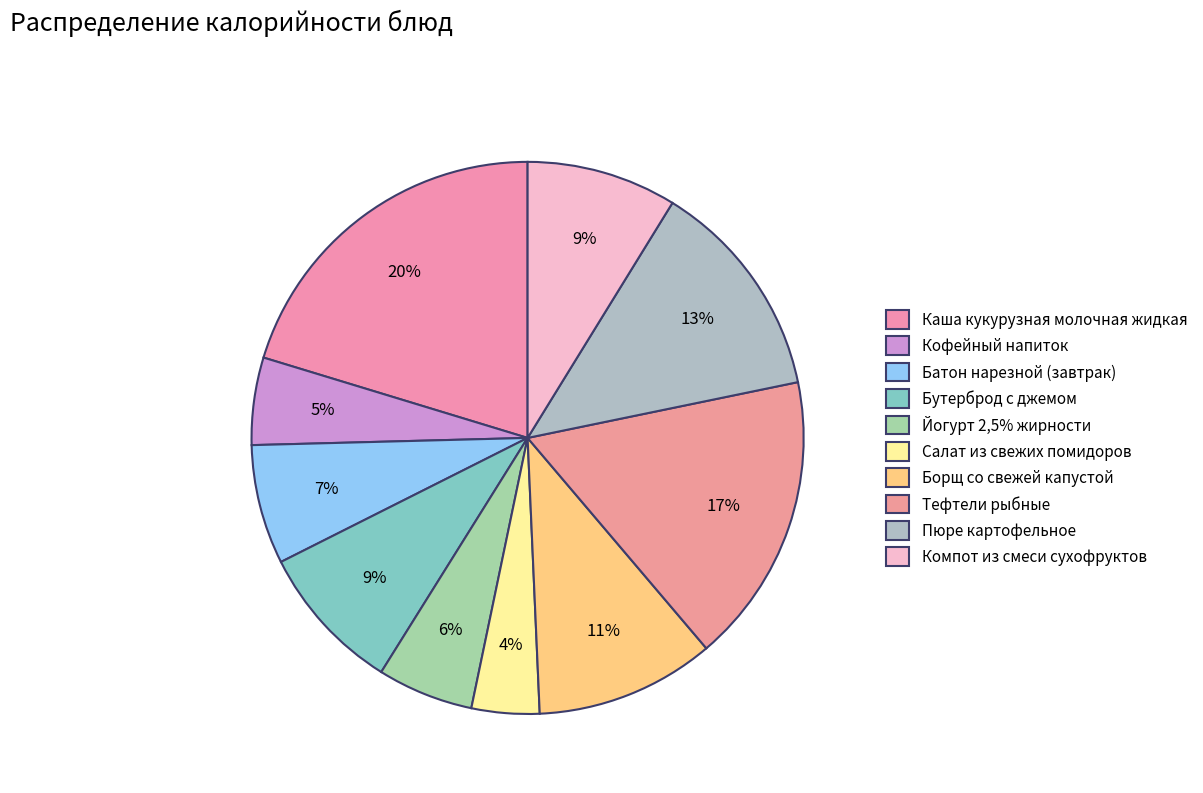

Does Пюре картофельное represent more than half of the total?

No